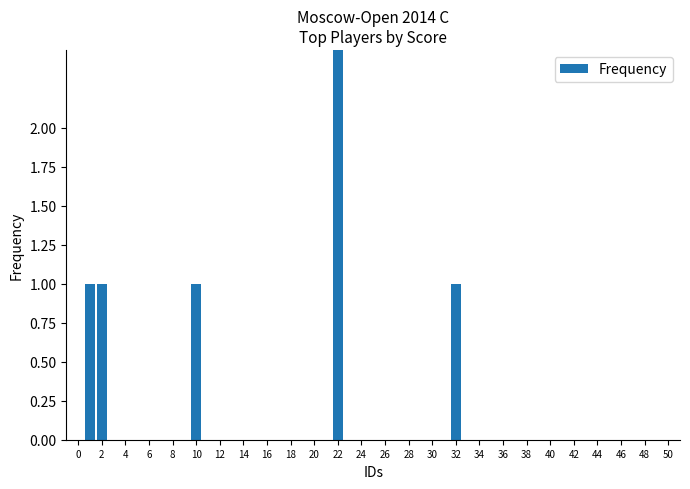

Are the bars grouped side by side (vs. stacked)?

No